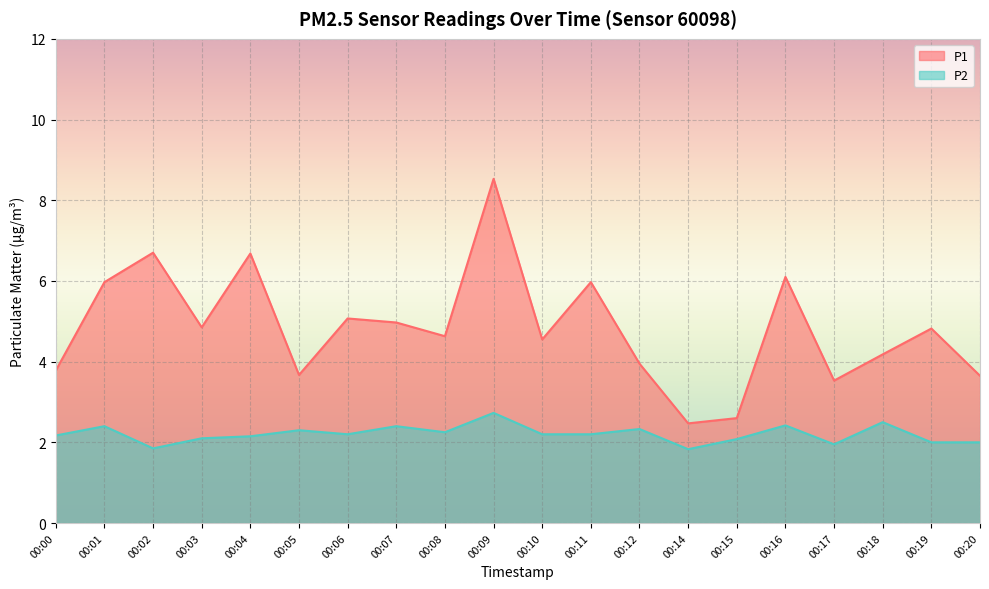

How many lines are shown in the chart?

2